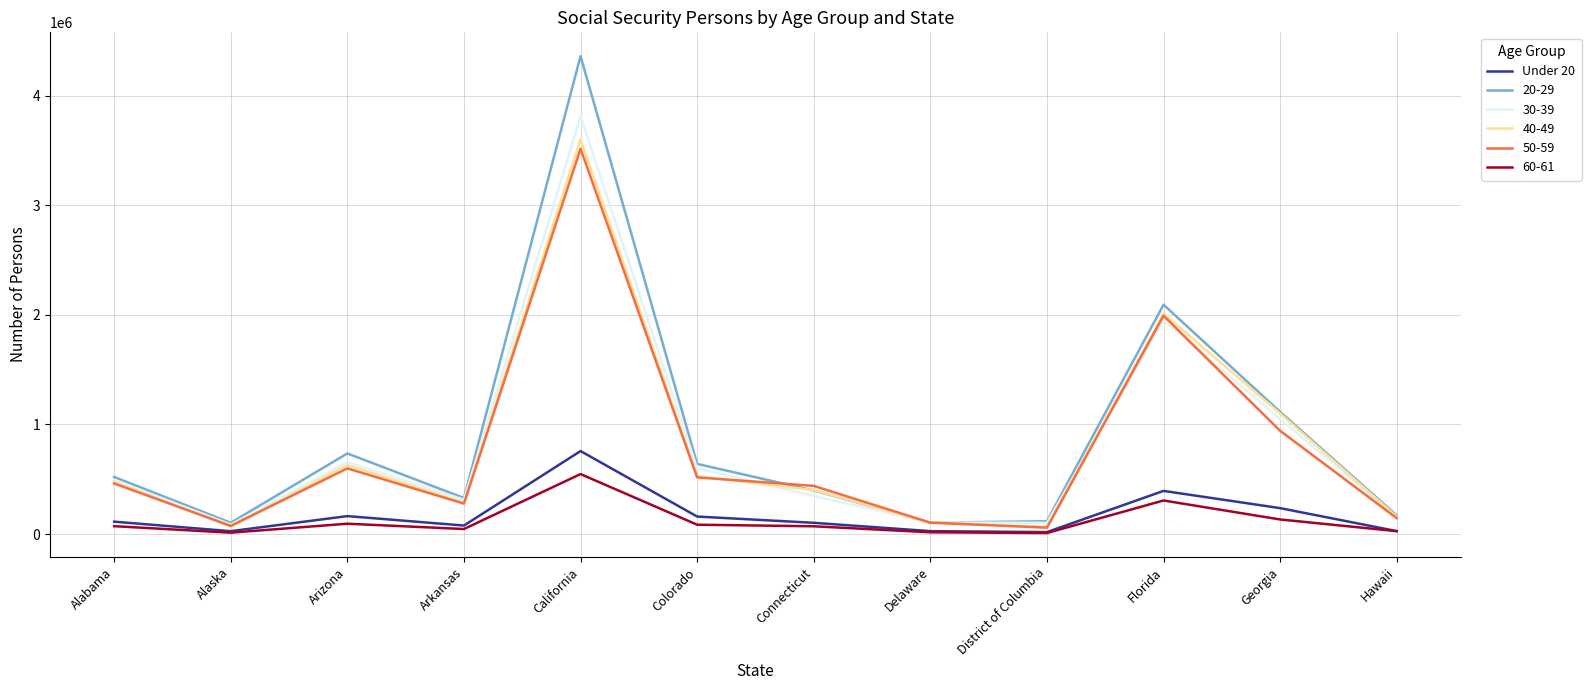

Which category has the highest value across all series?

California